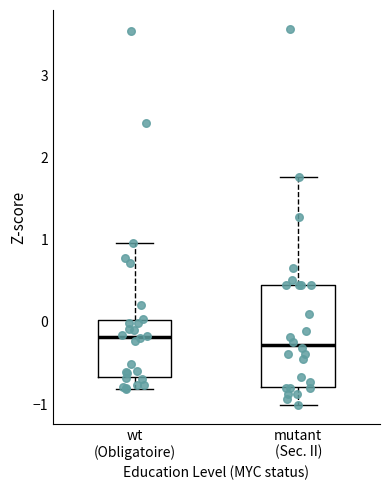

Reading left to right, read every box against the y-axis: the position of its median line, the range the box covers, and the ends of its whiskers. The values are not printed on the chart, so give them approximately, as read against the axis.

wt (Obligatoire): median -0.2, box -0.7 to 0.0, whiskers -0.8 to 1.0
mutant (Sec. II): median -0.3, box -0.8 to 0.4, whiskers -1.0 to 1.8